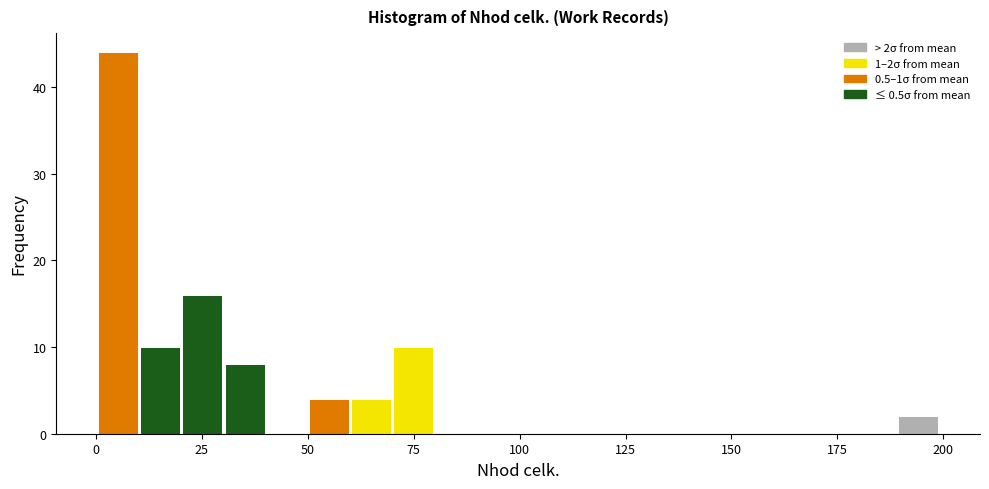

Around what value on the x-axis is the tallest bar? Give the approximate position of its centre, as read against the axis.

5